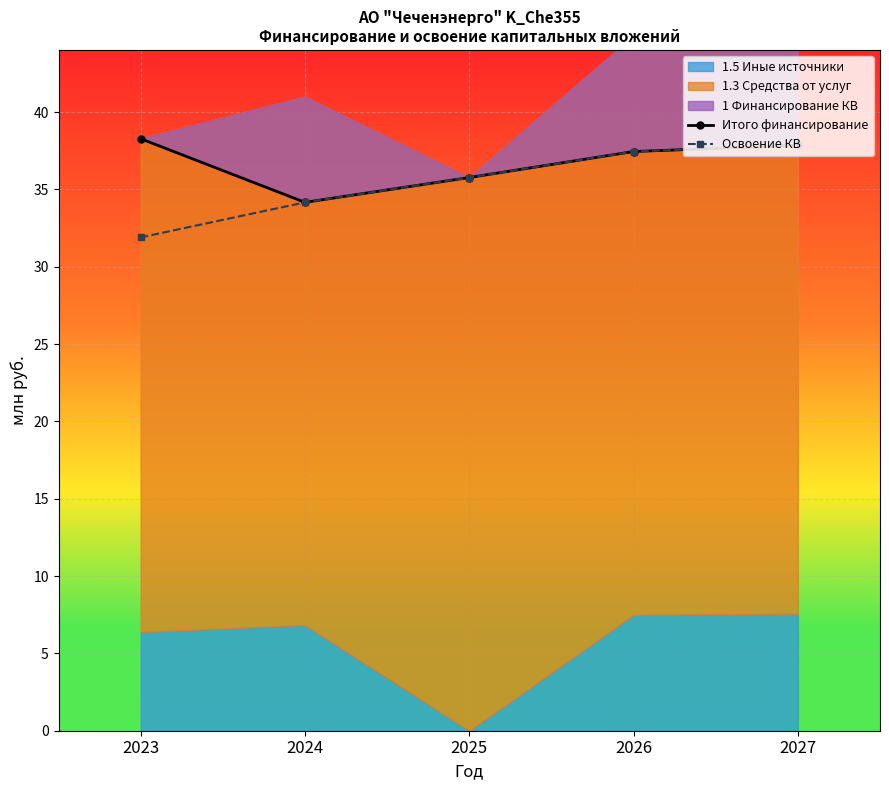

True or false: Освоение КВ and Итого финансирование cross at least once.

False